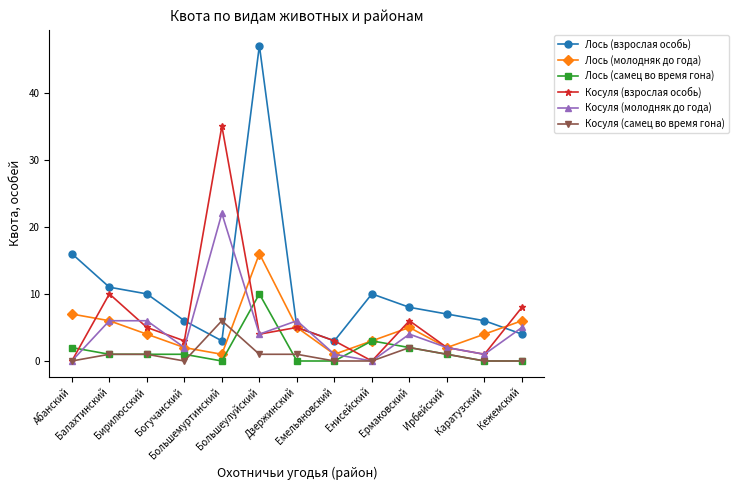

What is the average value of the Лось (молодняк до года) series?

5